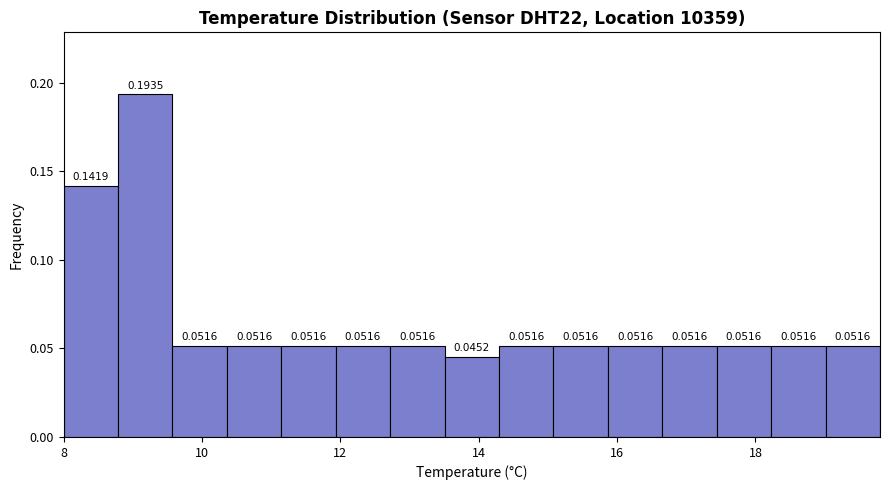

Read against the x-axis, roughly where is the centre of the tallest bar?

9.2